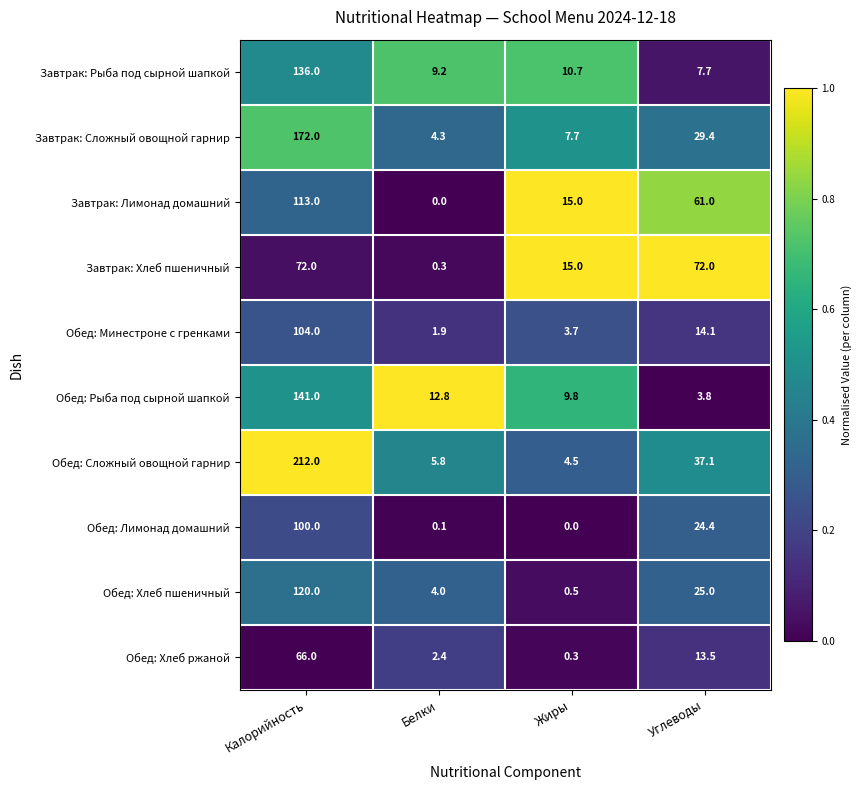

What is the total value across all series at Калорийность?

1236.0